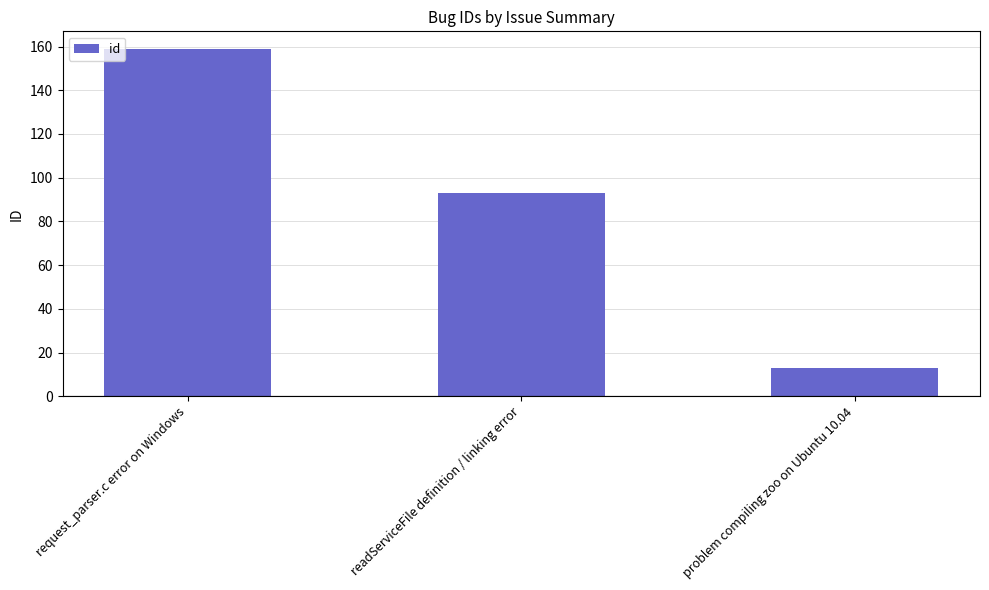

Read the value at request_parser.c error on Windows, to the nearest 5.

160